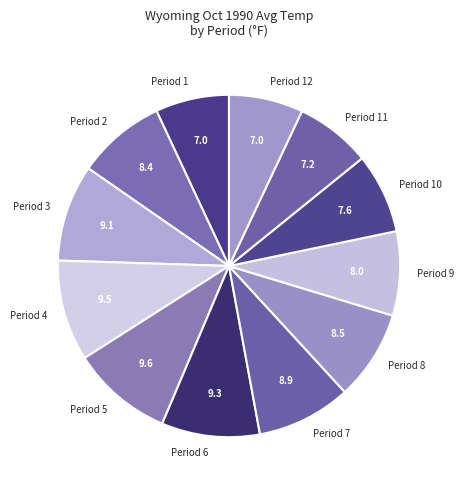

Combined, do Period 8 and Period 7 account for over 50%?

No